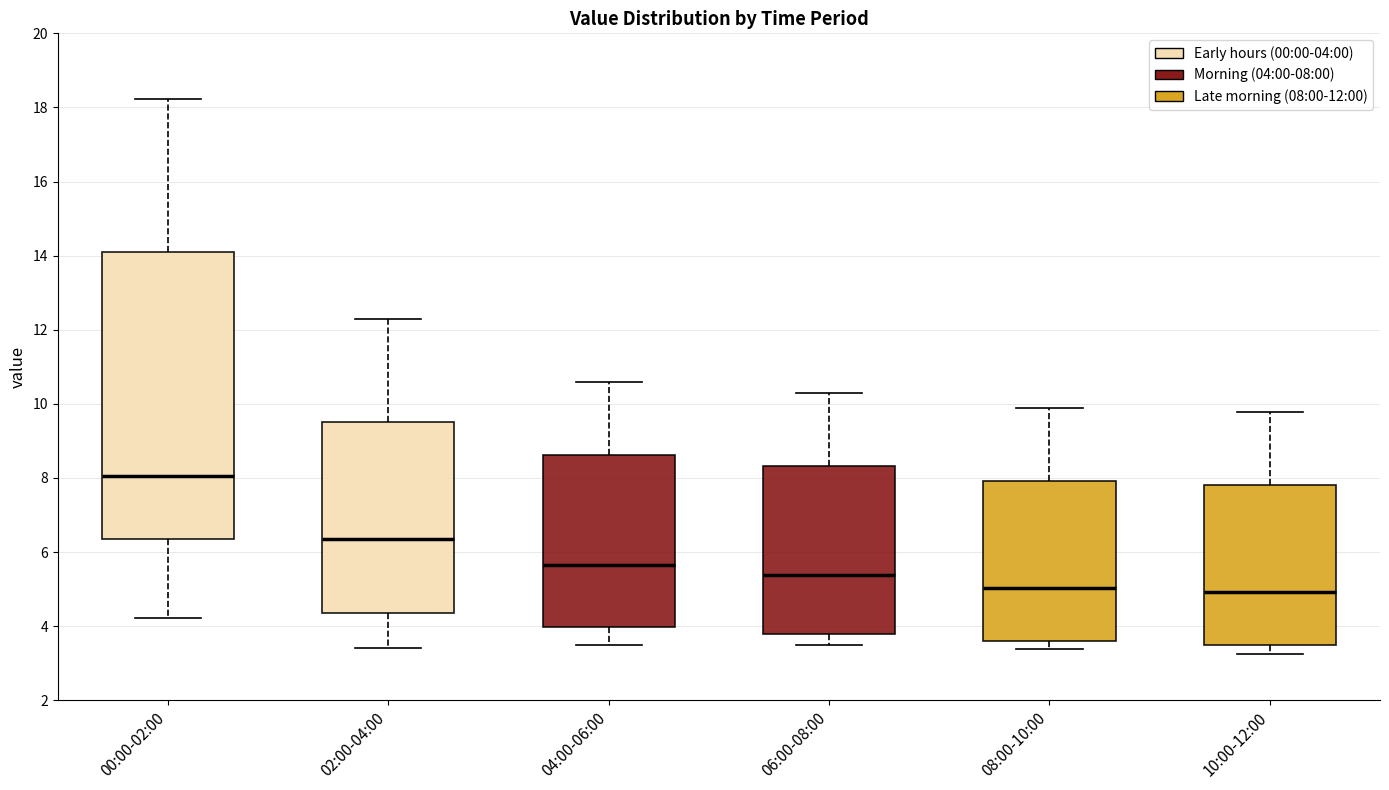

Which box is the tallest, from its lower edge to its upper edge?

00:00-02:00